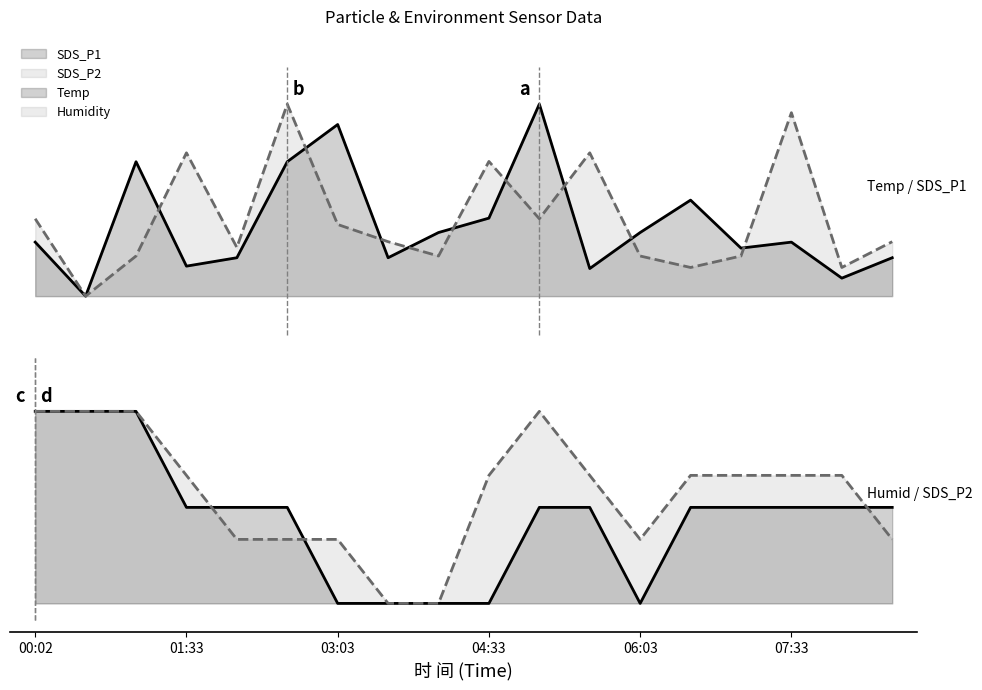

Count the number of categories in the chart.

18